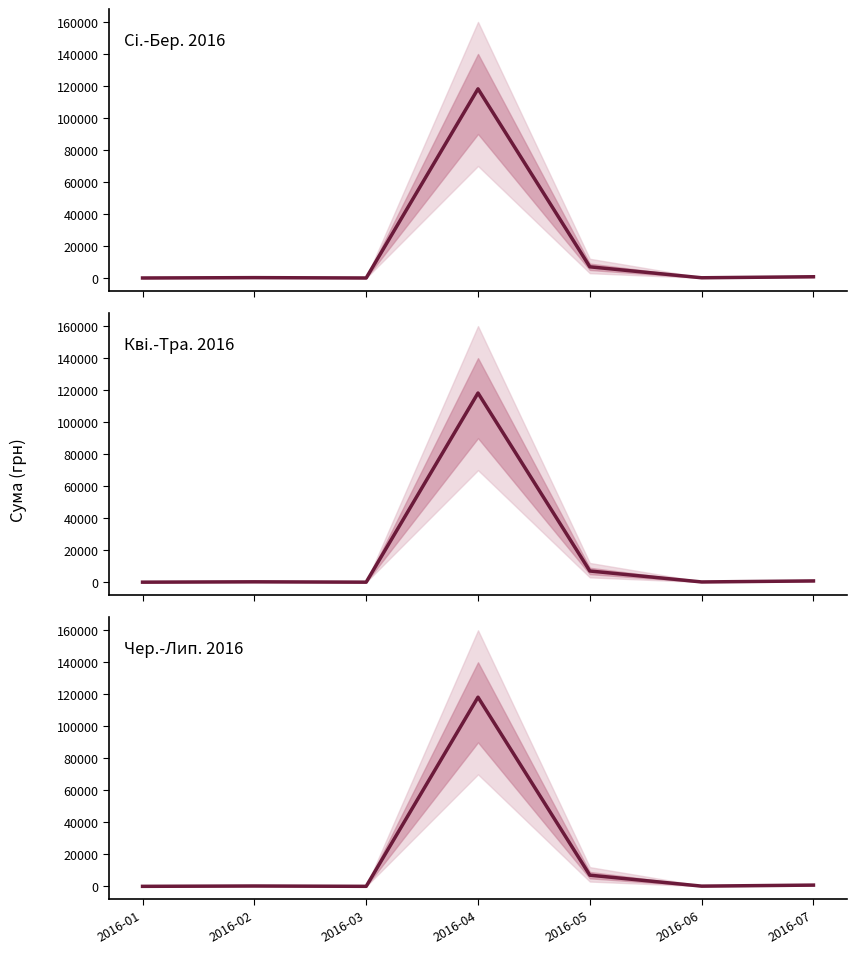

Between 2016-01 and 2016-07, which is larger?

2016-07